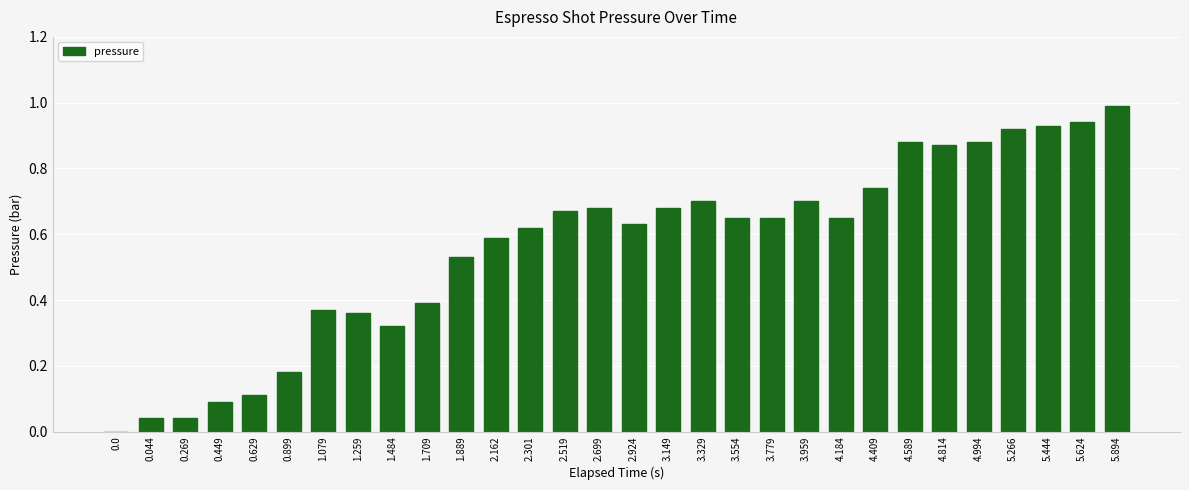

True or false: the data shows 0.3 at 4.994.

False